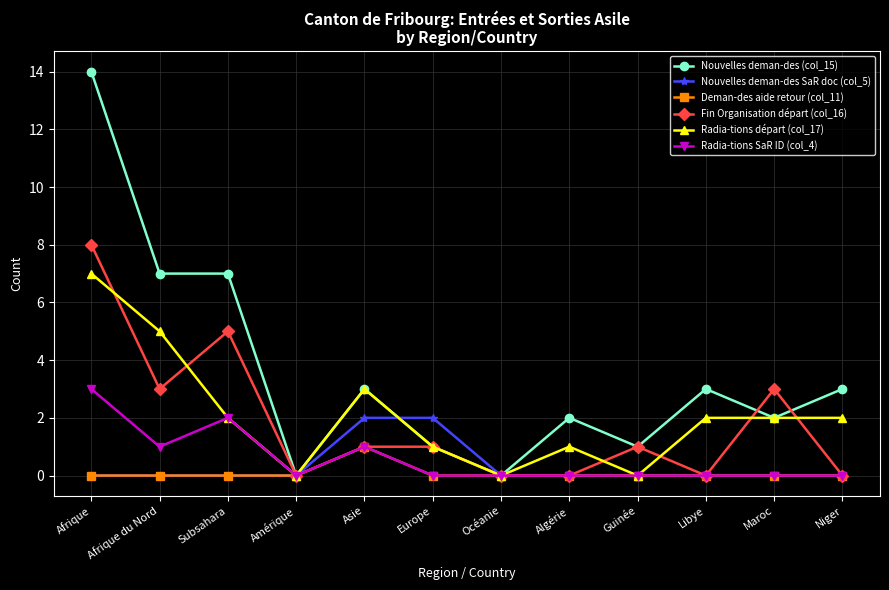

What is the total value across all series at Europe?

5